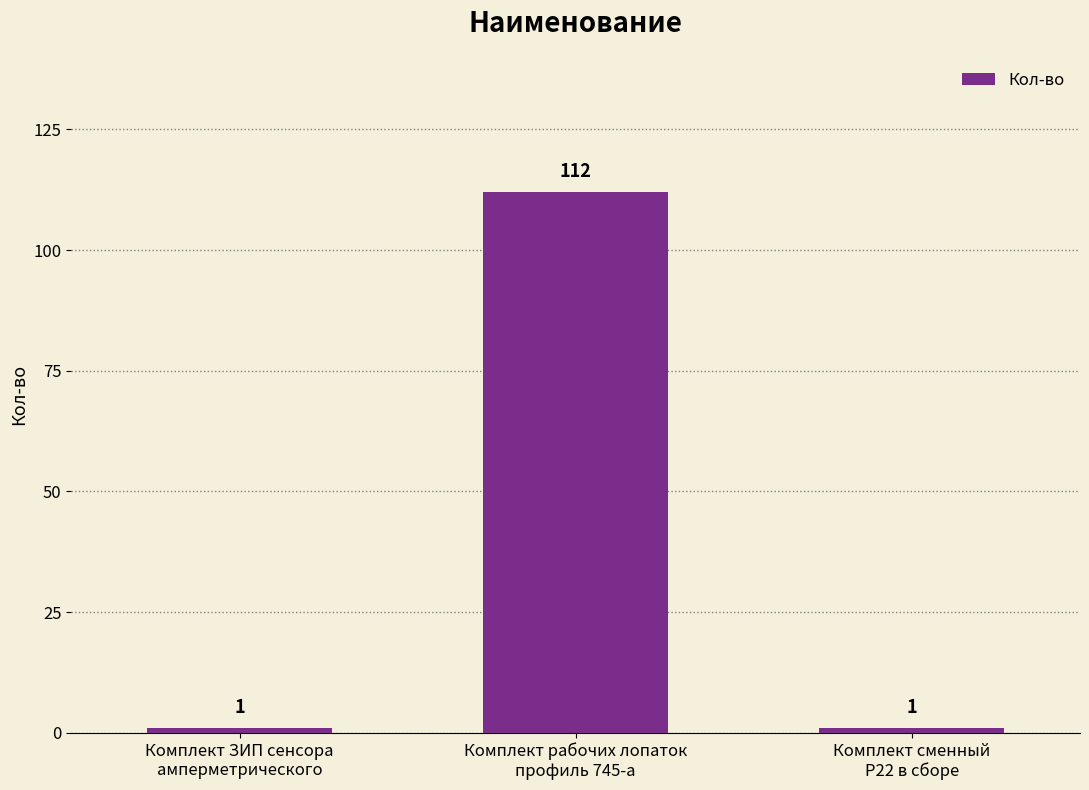

What is the greatest value displayed?

112